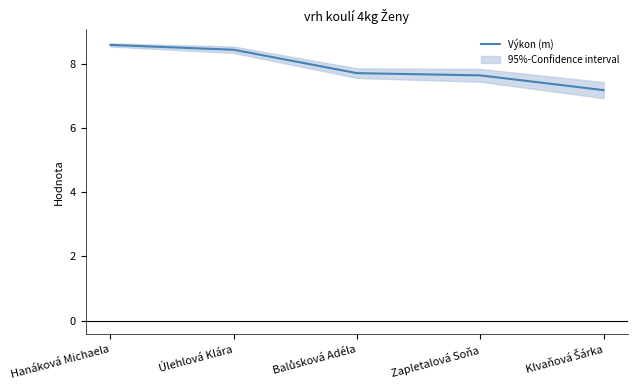

True or false: the data shows 7.7 at Zapletalová Soňa.

True